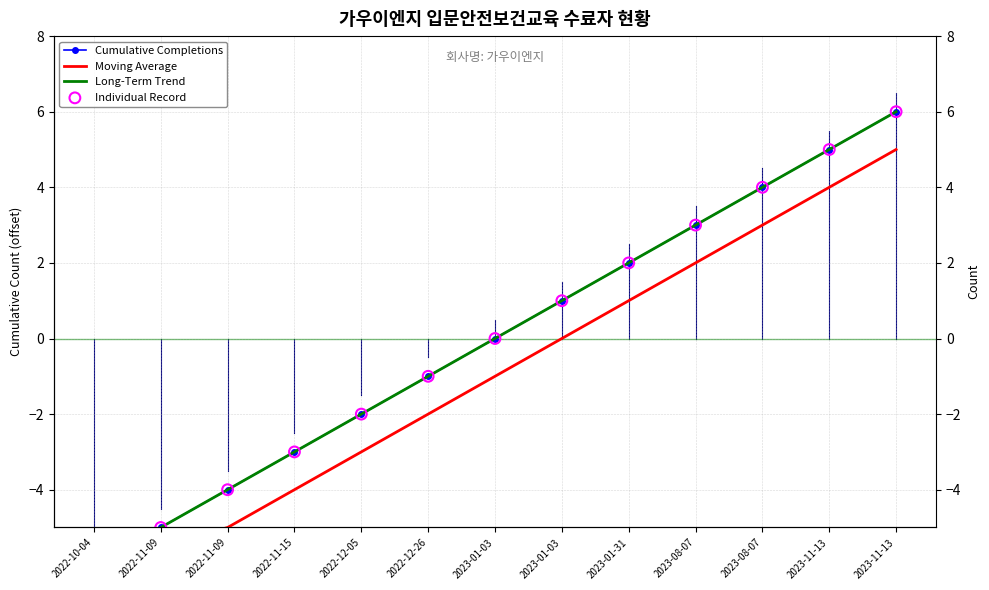

Which series reaches the maximum Y coordinate?

Long-Term Trend